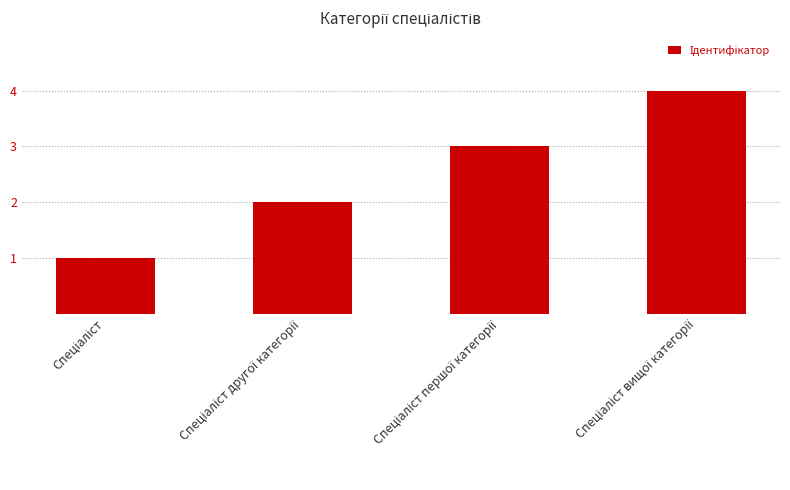

What is the sum of all values?

10